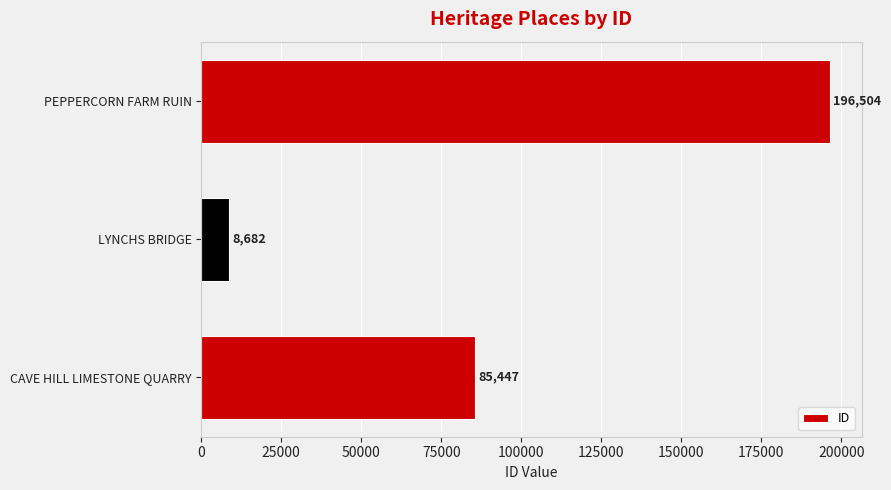

True or false: the data shows 122869 at CAVE HILL LIMESTONE QUARRY.

False